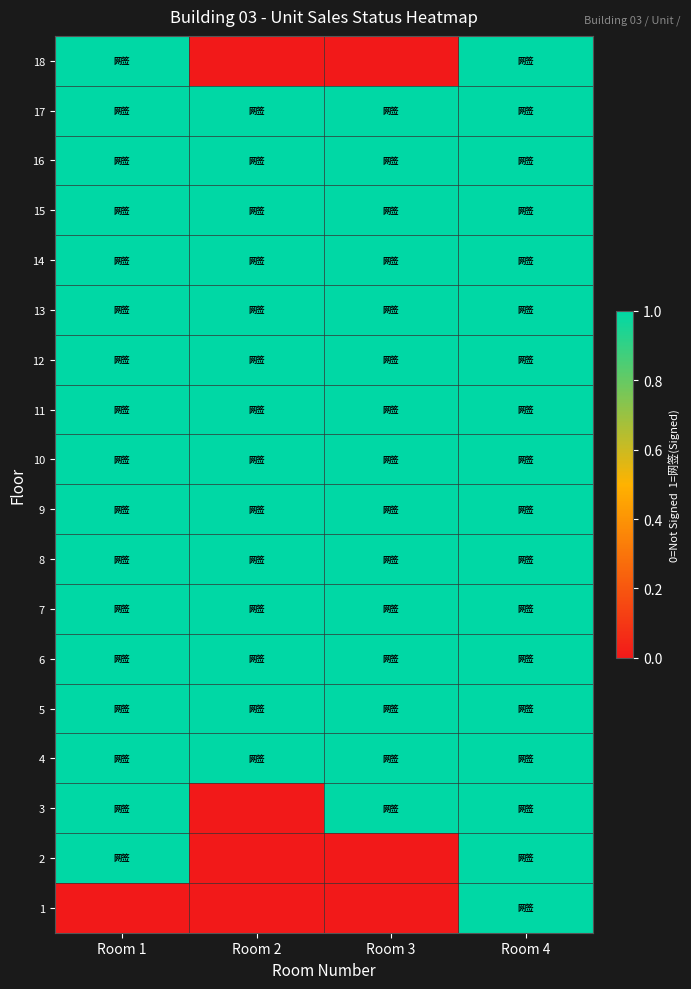

Reading left to right, what are all the values shown in this chart?

18: Room 1=1	Room 2=0	Room 3=0	Room 4=1
17: Room 1=1	Room 2=1	Room 3=1	Room 4=1
16: Room 1=1	Room 2=1	Room 3=1	Room 4=1
15: Room 1=1	Room 2=1	Room 3=1	Room 4=1
14: Room 1=1	Room 2=1	Room 3=1	Room 4=1
13: Room 1=1	Room 2=1	Room 3=1	Room 4=1
12: Room 1=1	Room 2=1	Room 3=1	Room 4=1
11: Room 1=1	Room 2=1	Room 3=1	Room 4=1
10: Room 1=1	Room 2=1	Room 3=1	Room 4=1
9: Room 1=1	Room 2=1	Room 3=1	Room 4=1
8: Room 1=1	Room 2=1	Room 3=1	Room 4=1
7: Room 1=1	Room 2=1	Room 3=1	Room 4=1
6: Room 1=1	Room 2=1	Room 3=1	Room 4=1
5: Room 1=1	Room 2=1	Room 3=1	Room 4=1
4: Room 1=1	Room 2=1	Room 3=1	Room 4=1
3: Room 1=1	Room 2=0	Room 3=1	Room 4=1
2: Room 1=1	Room 2=0	Room 3=0	Room 4=1
1: Room 1=0	Room 2=0	Room 3=0	Room 4=1